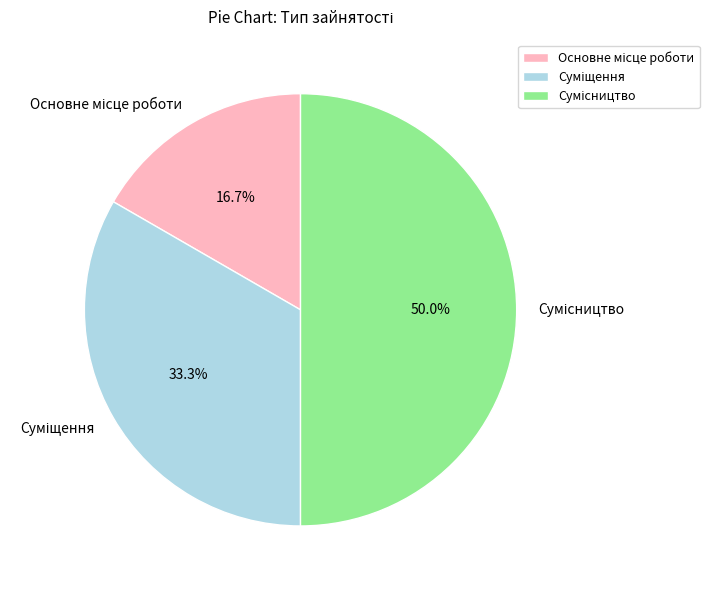

Which slice is the largest?

Сумісництво